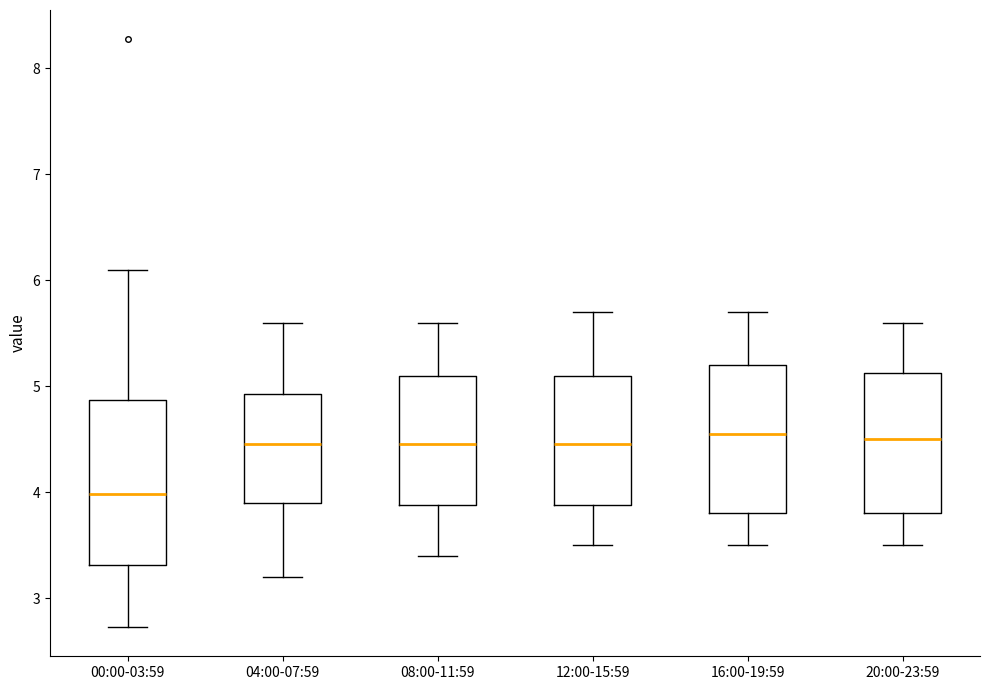

Comparing the boxes themselves (not the whiskers), which one is the tallest?

00:00-03:59